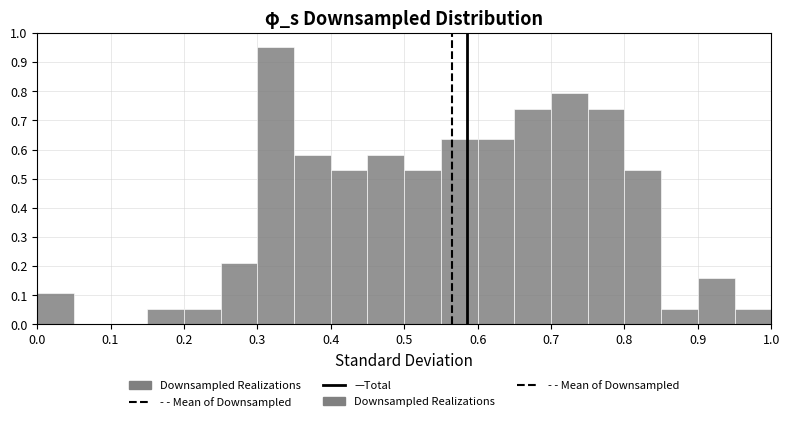

What is the height of the bar covering 0.30 to 0.35 on the x-axis? The values are not printed on the chart, so give them approximately, as read against the axis.

0.95